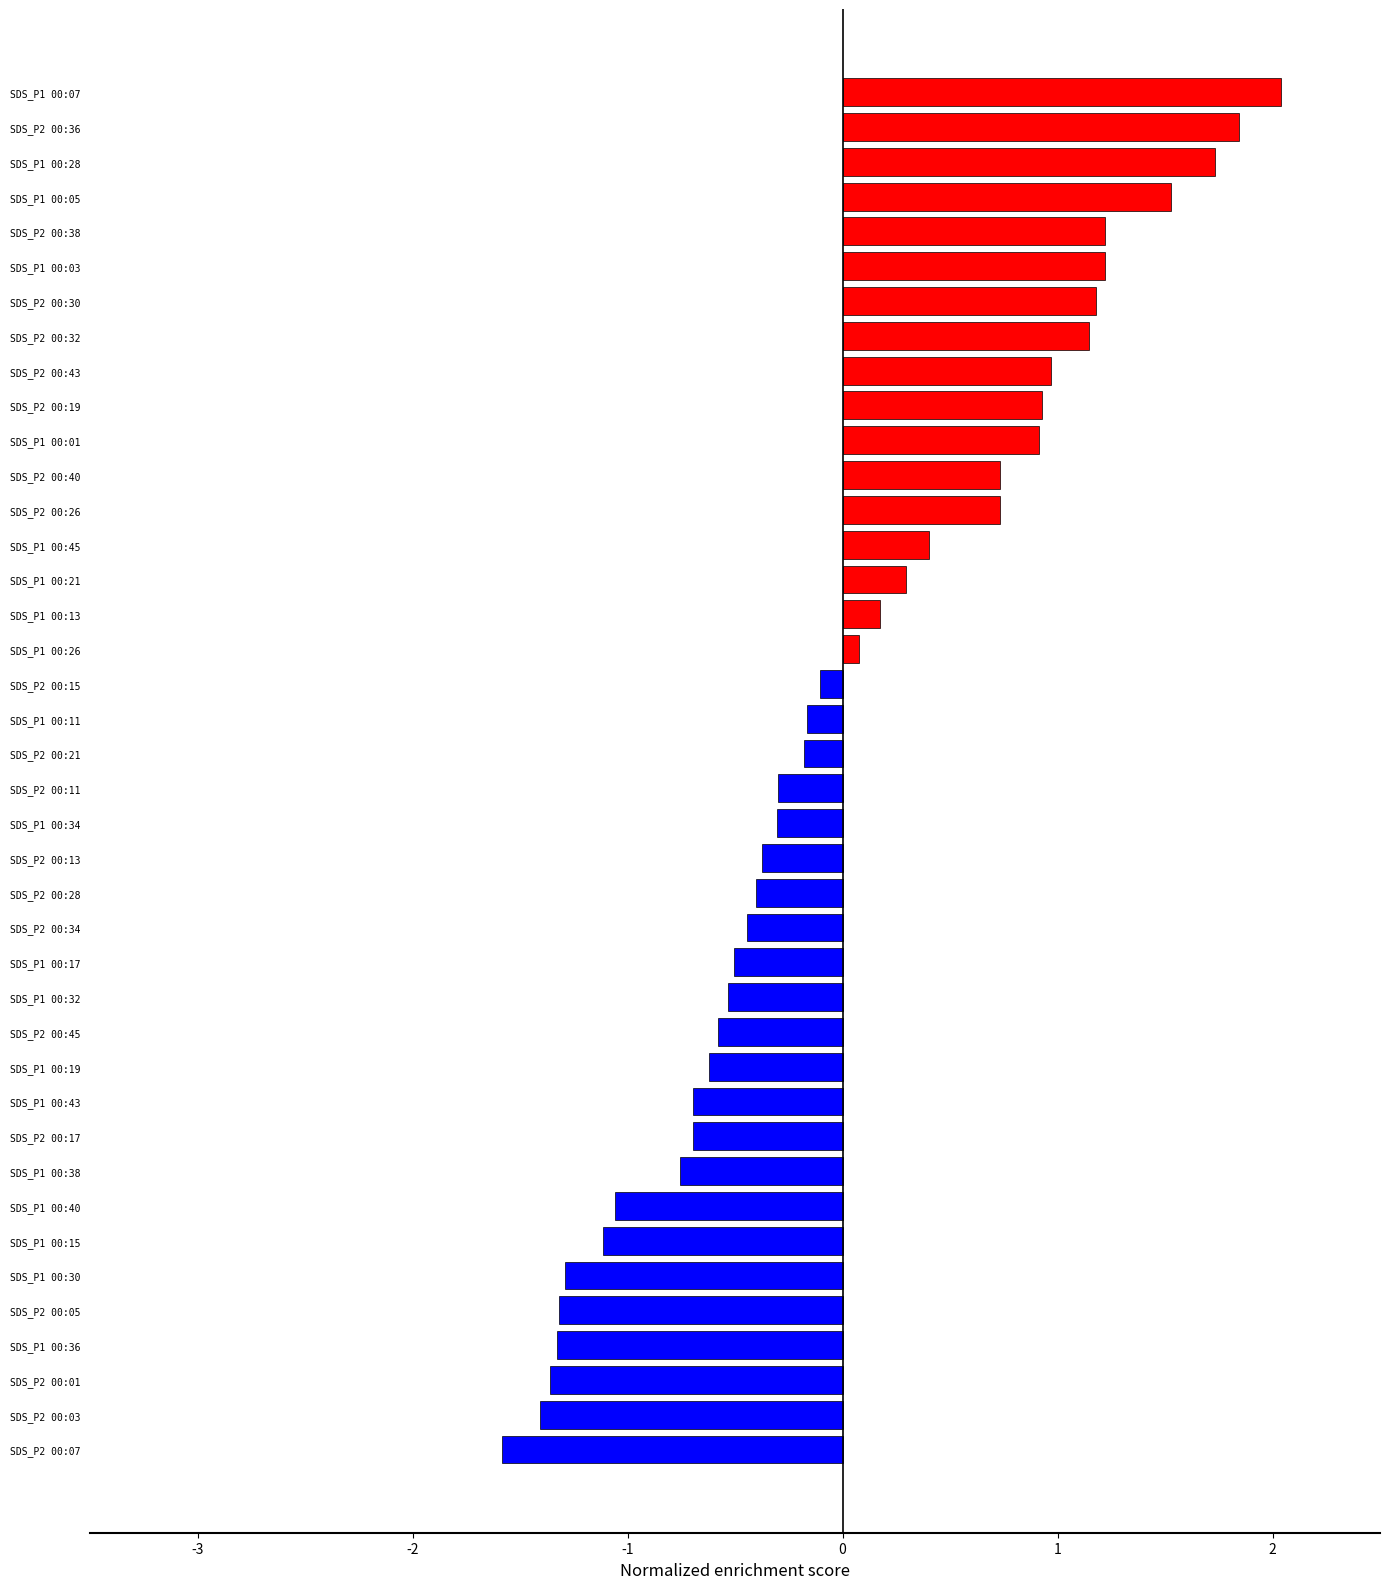

What is the label of the 23rd bar from the top?

SDS_P2 00:13